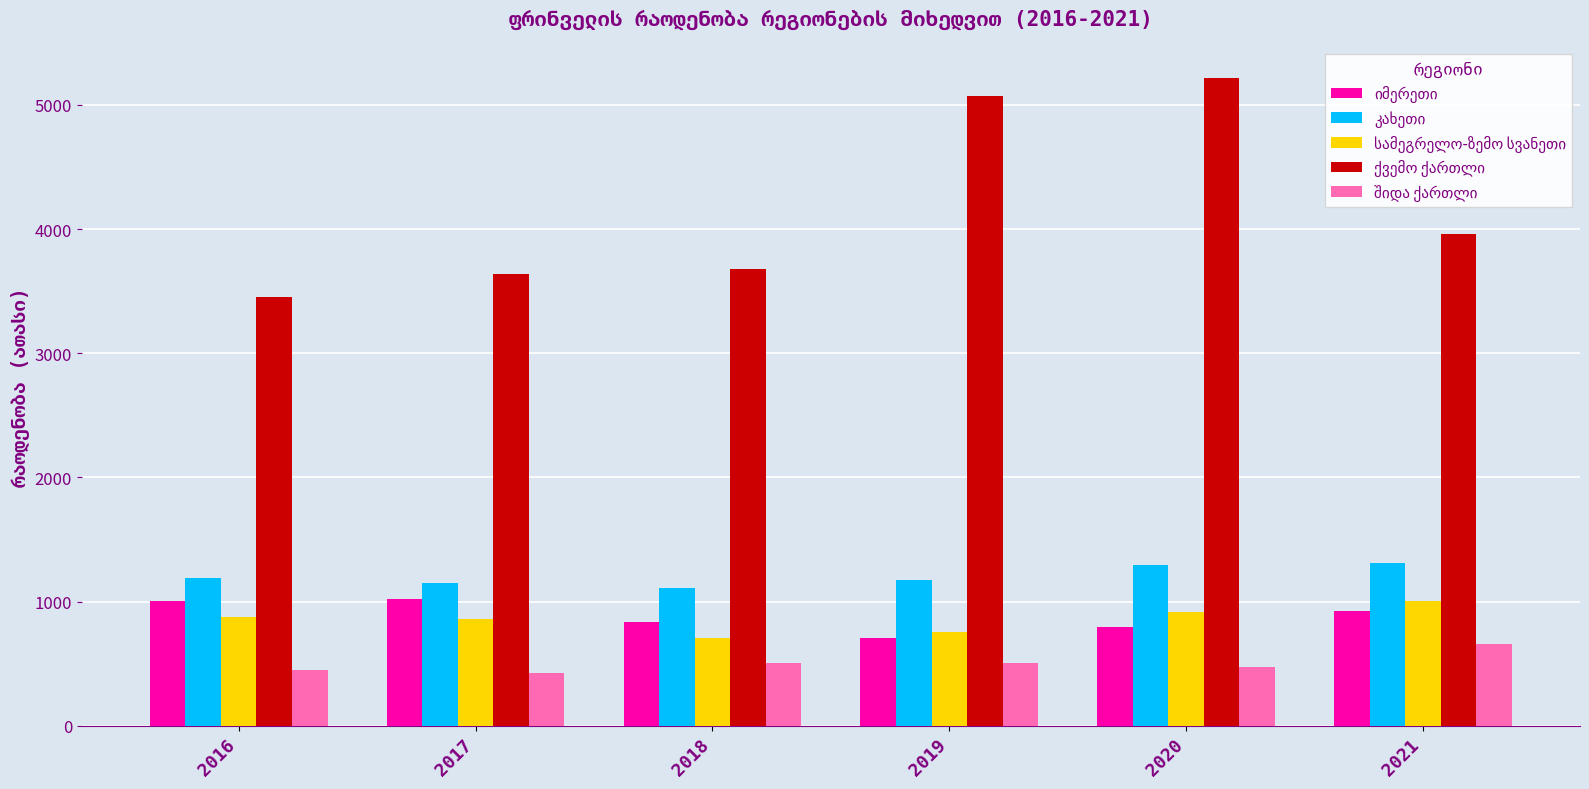

What are all the series names shown in the legend?

იმერეთი, კახეთი, სამეგრელო-ზემო სვანეთი, ქვემო ქართლი, შიდა ქართლი